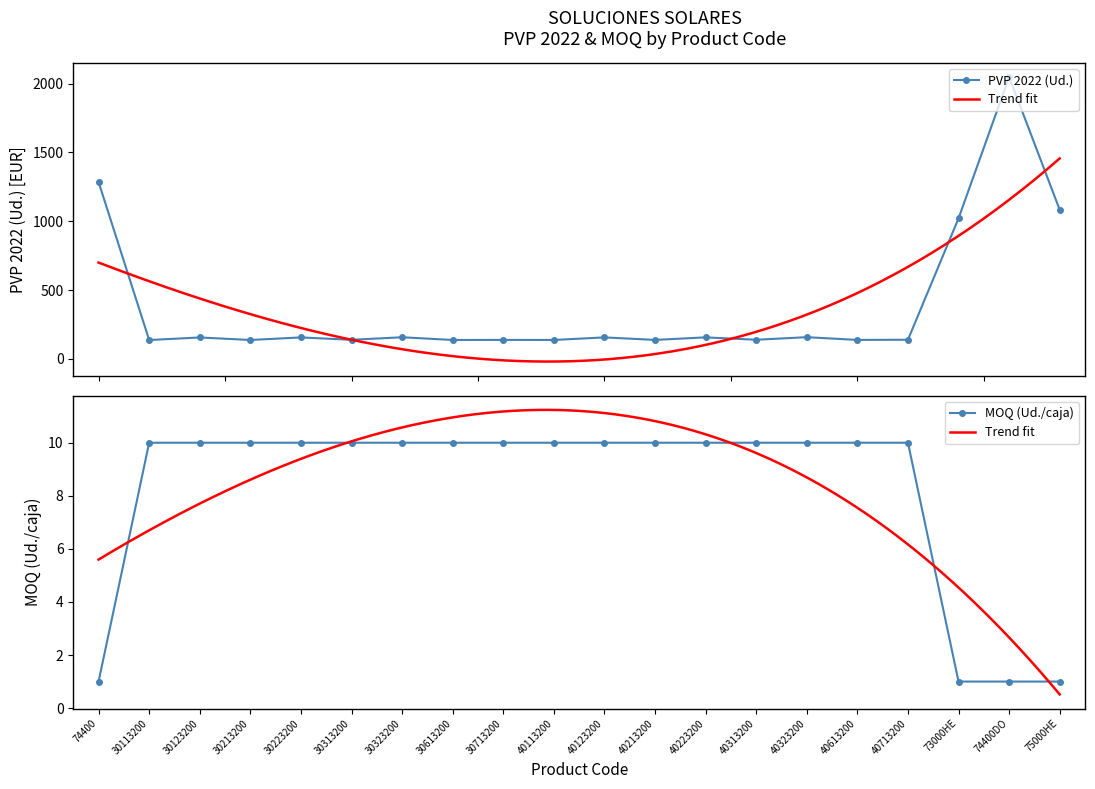

True or false: MOQ (Ud./caja) and PVP 2022 (Ud.) intersect in this chart.

False